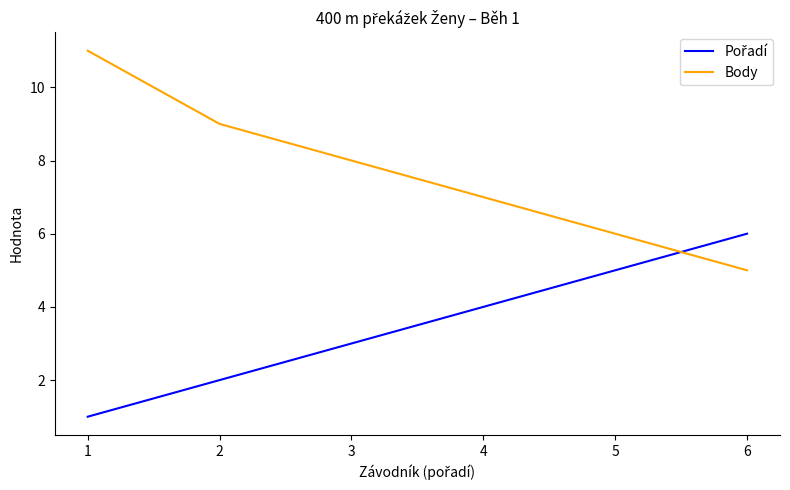

Which series has the largest range (max minus min)?

Body